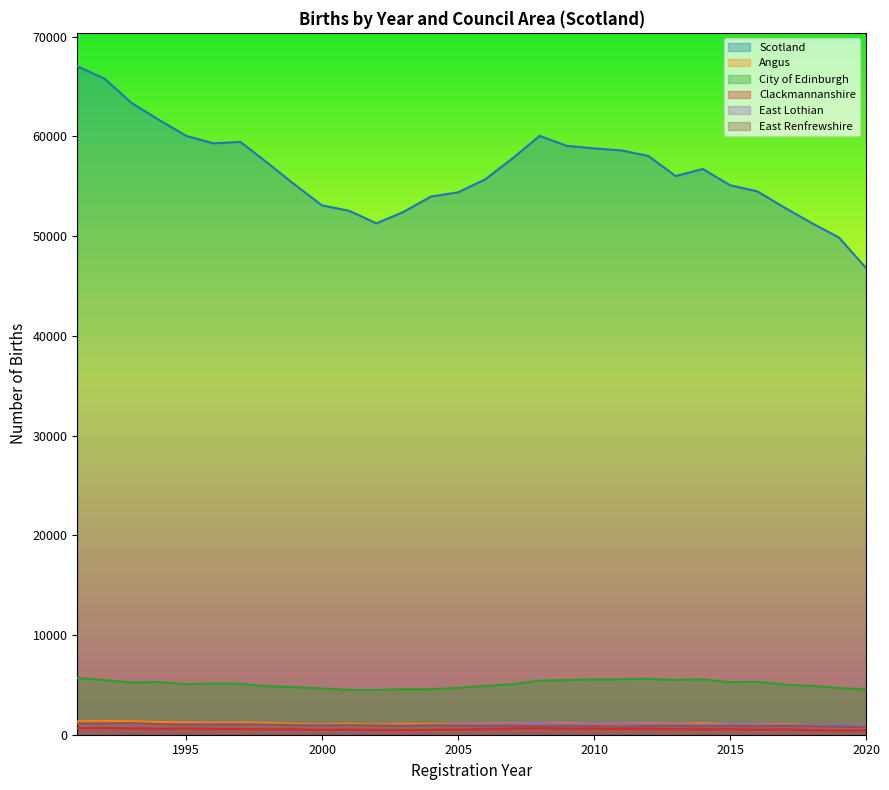

Count the number of data series in this chart.

6